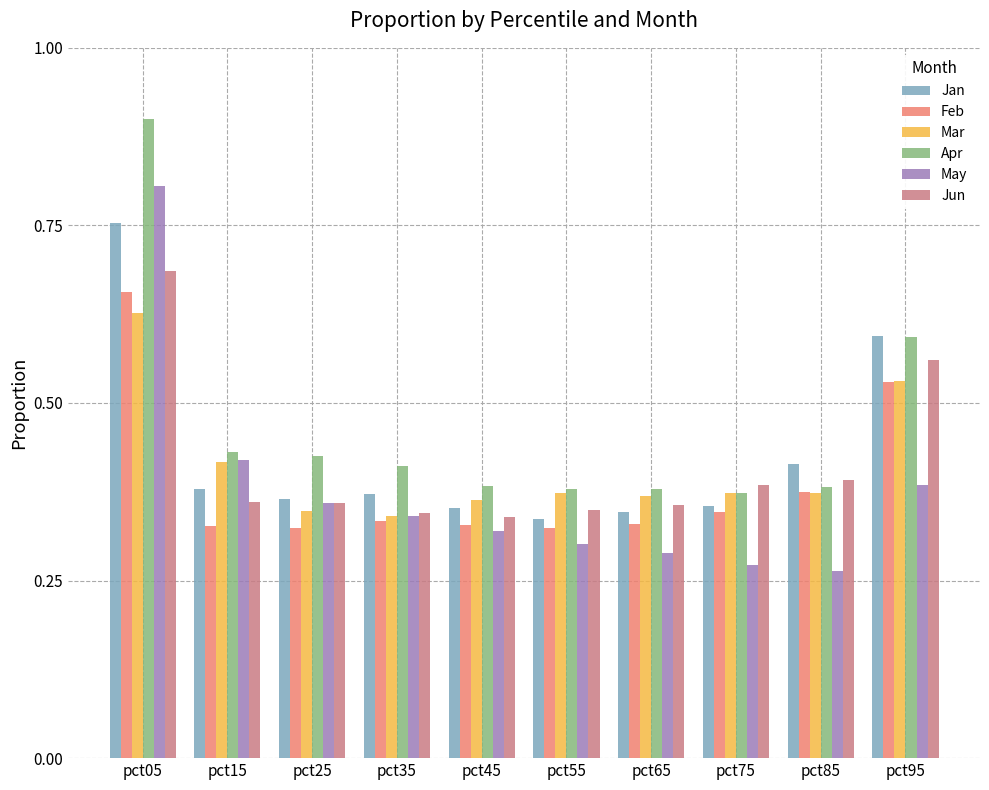

True or false: Jun has a value of 0.5 at pct85.

False